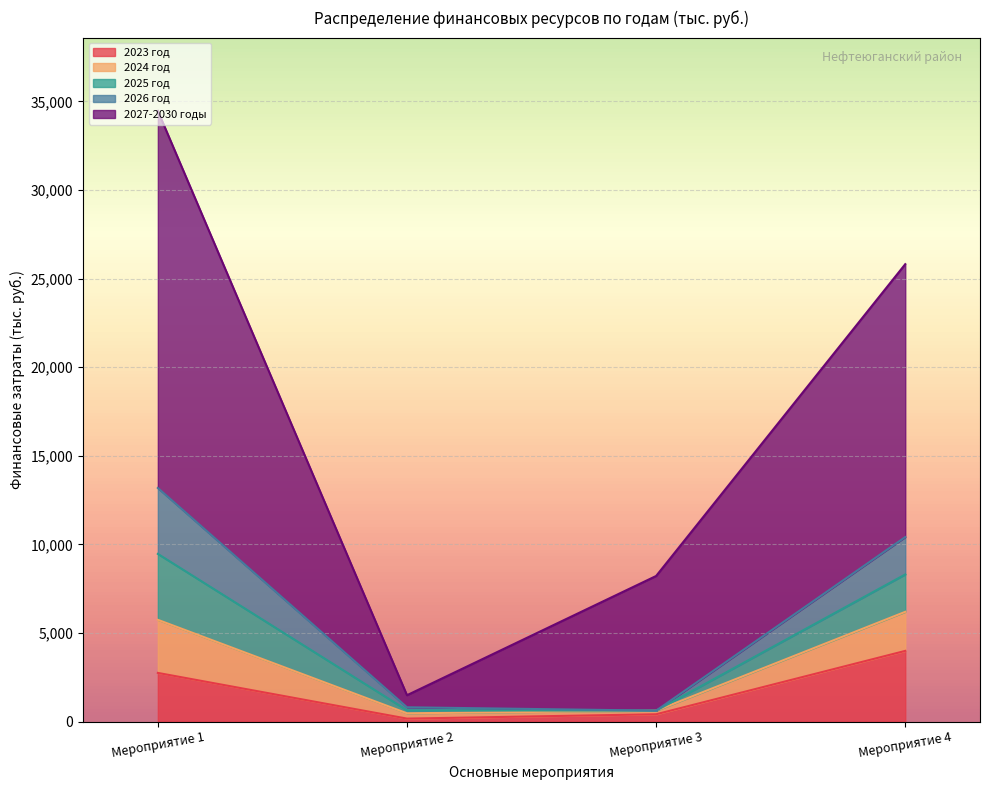

What is the difference between the highest and lowest values at Мероприятие 2?

1320.0